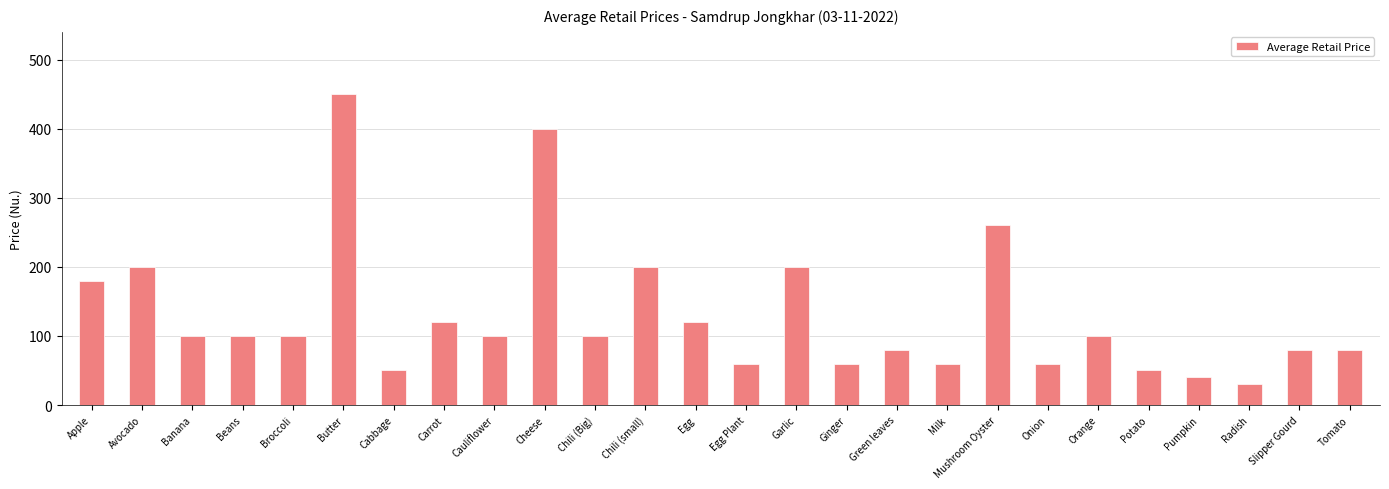

How many bars are there in total?

26